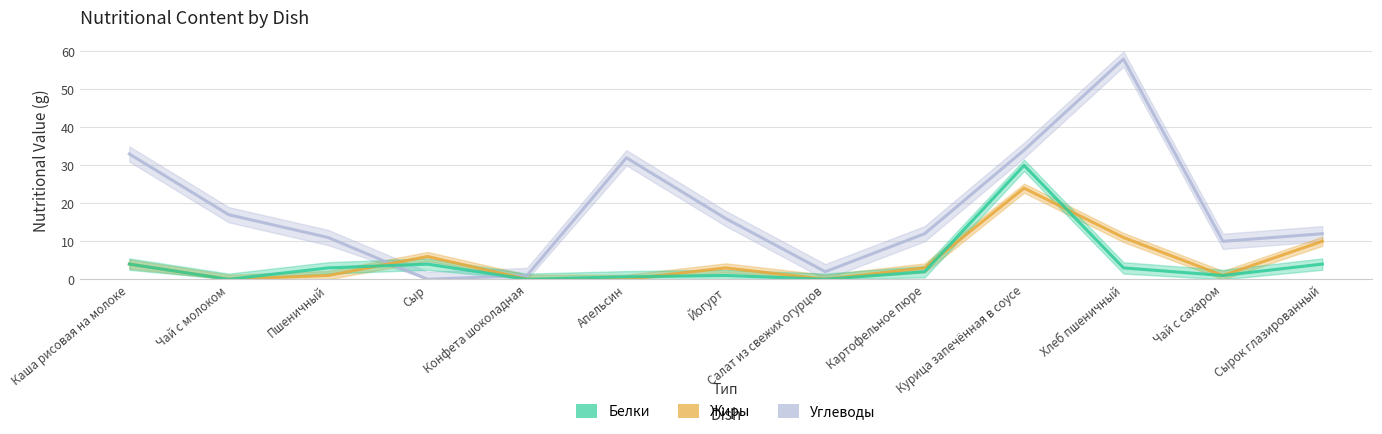

True or false: Углеводы and Жиры intersect in this chart.

True